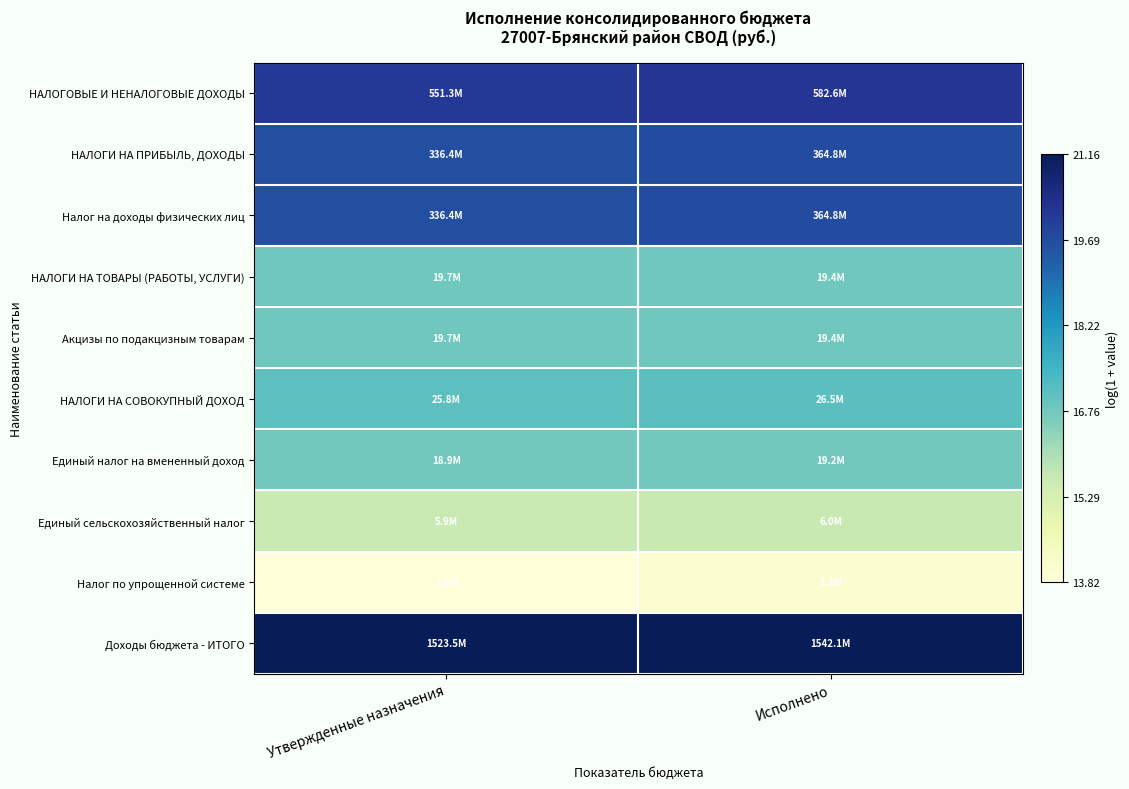

Which category has the lowest value across all series?

Утвержденные назначения